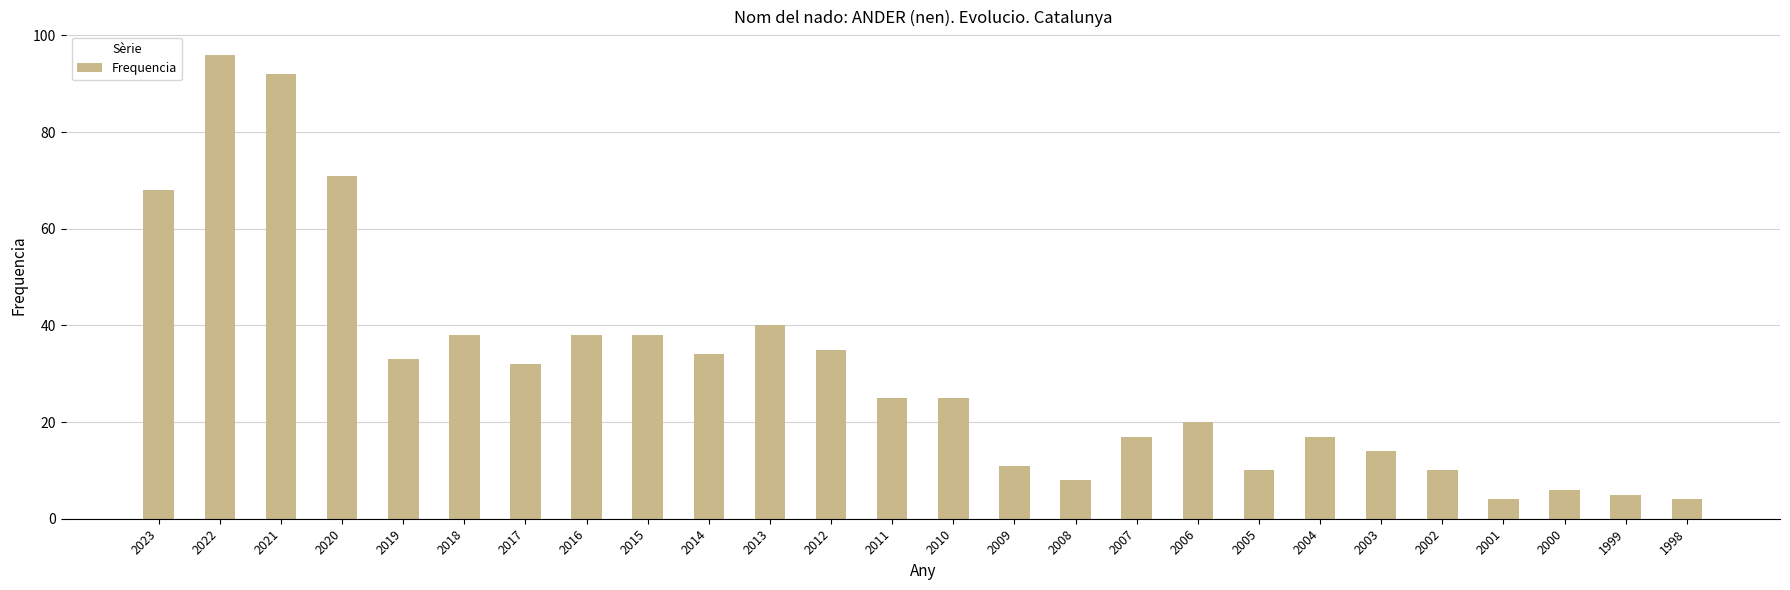

Between 2014 and 2019, which is larger?

2014